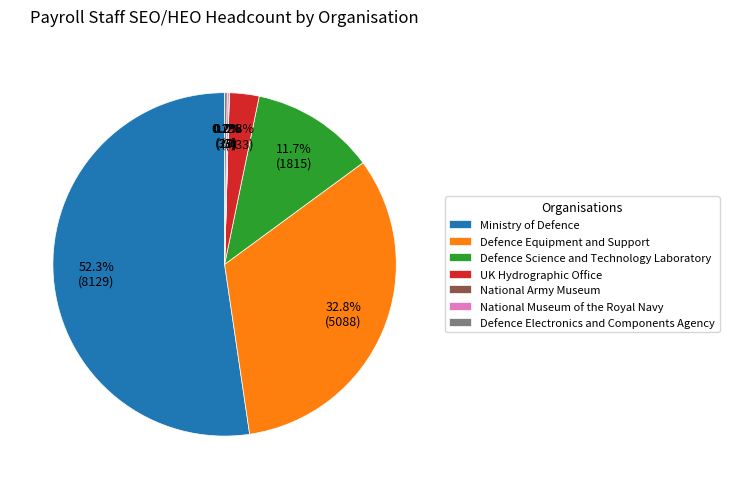

Which slice is the largest?

Ministry of Defence